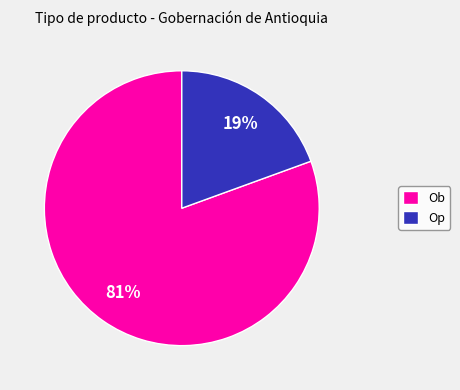

Is it true that Op is 75% of the pie?

False